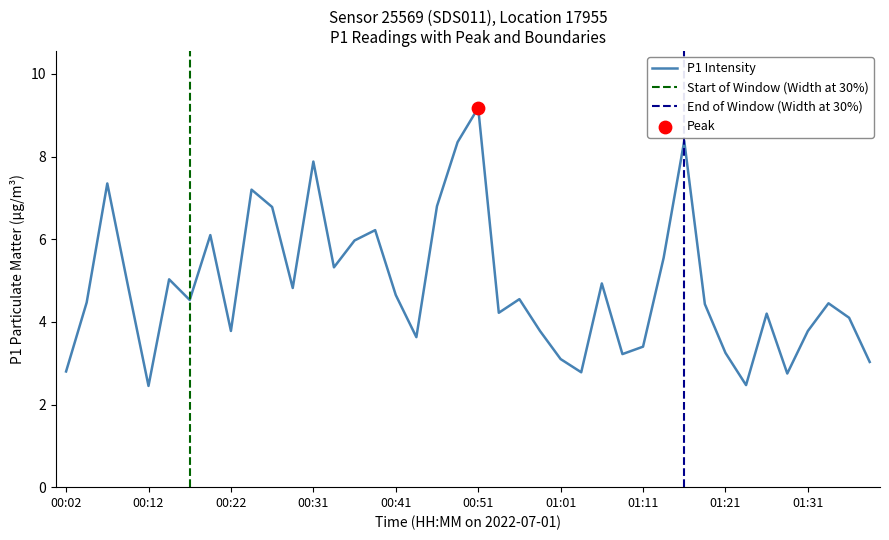

Approximately how many times larger is the value at 00:54 compared to 00:41?

0.9